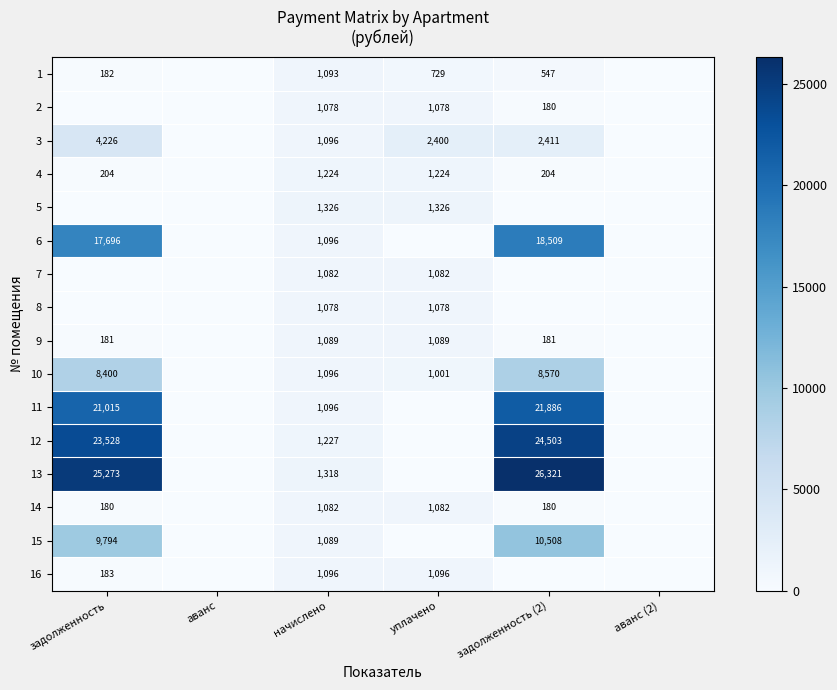

Is the value of 15 at задолженность (2) greater than the value of 14 at уплачено?

Yes